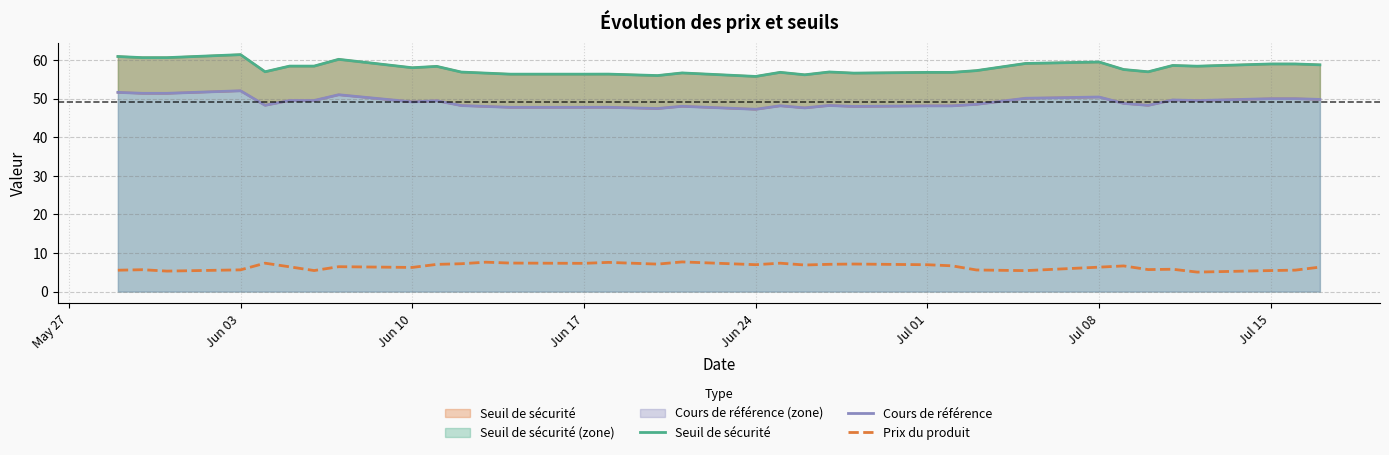

What is the highest value of the Prix du produit series?

7.7